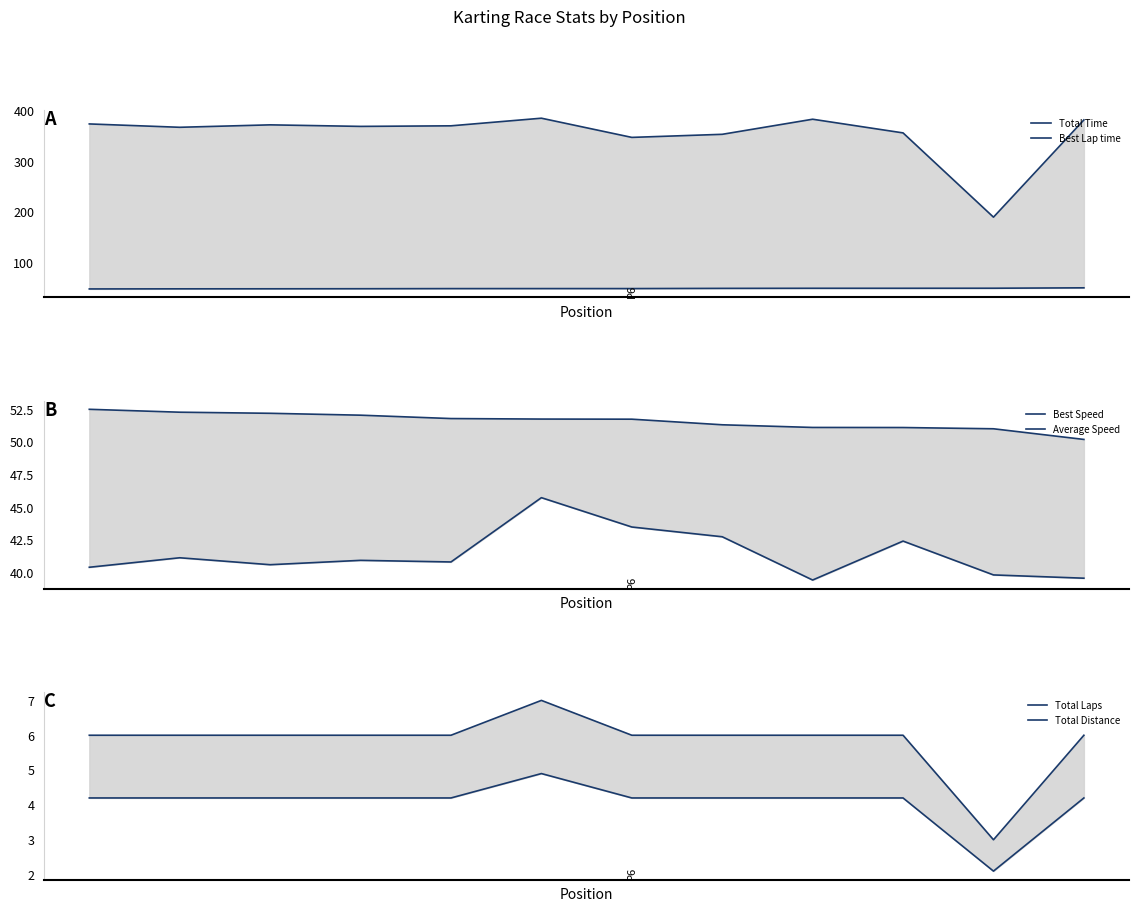

Which series changed the most between 3 and 10?

Total Time